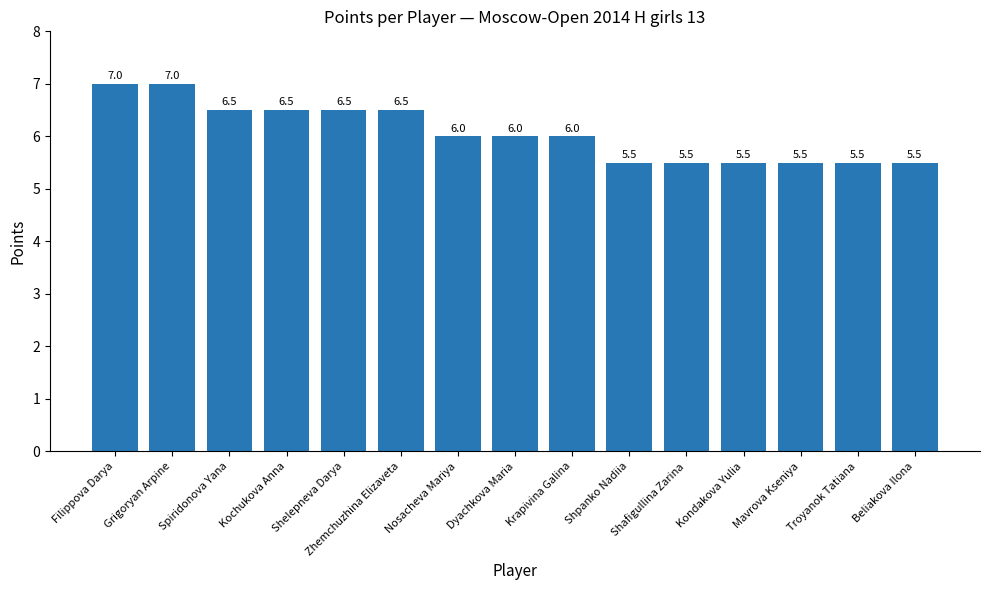

What is the average value?

6.1